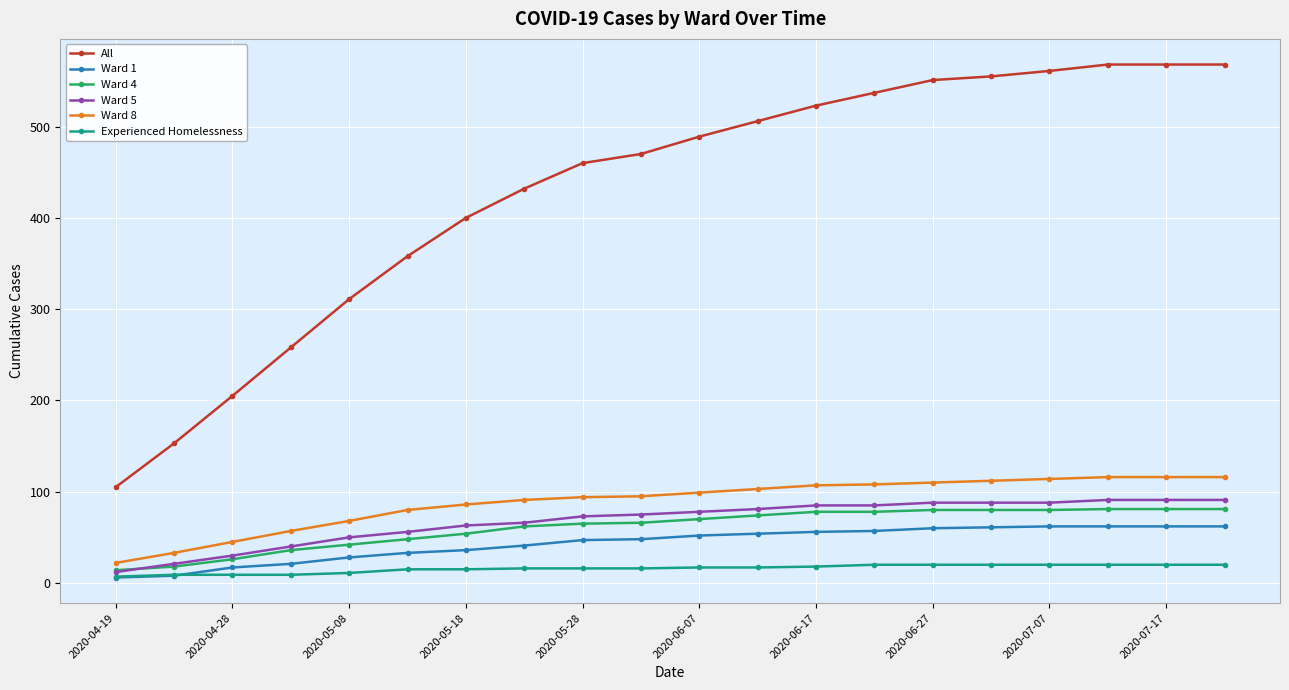

What is the maximum value shown in the chart?

568